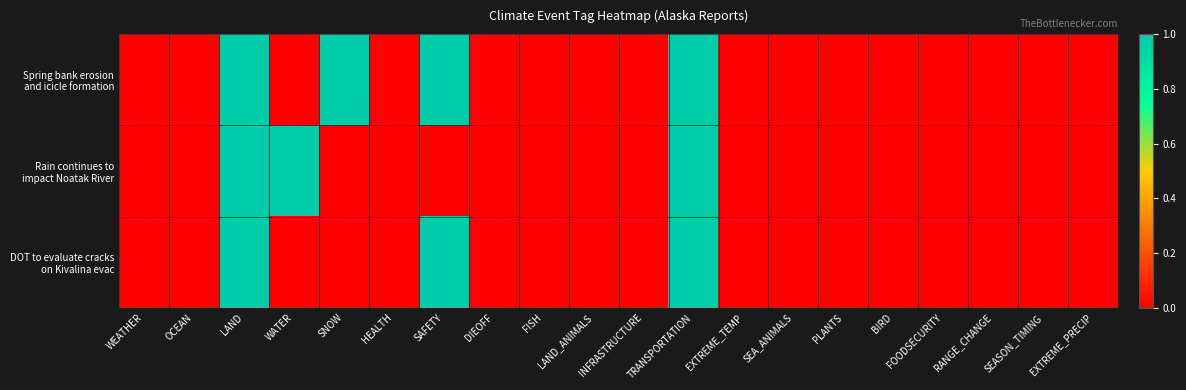

Which series has the largest total across all categories?

Spring bank erosion and icicle formation